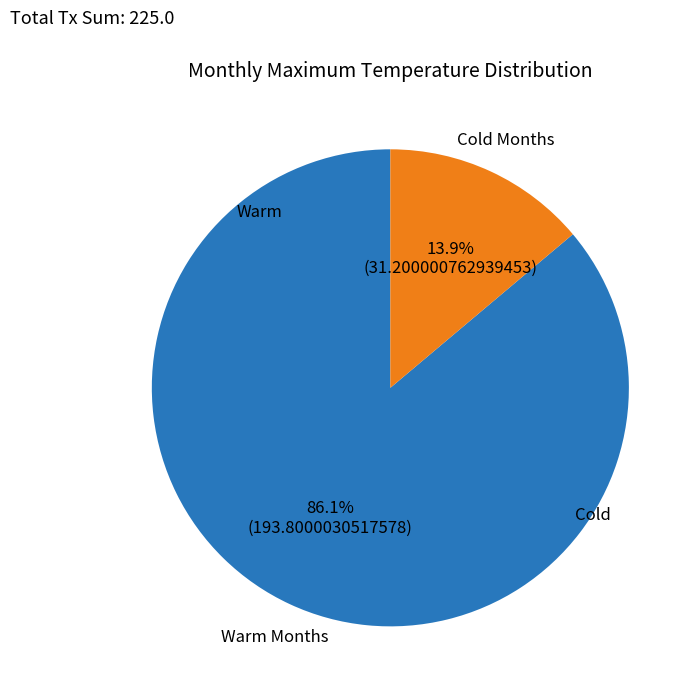

Is there any slice that represents more than half of the pie?

Yes